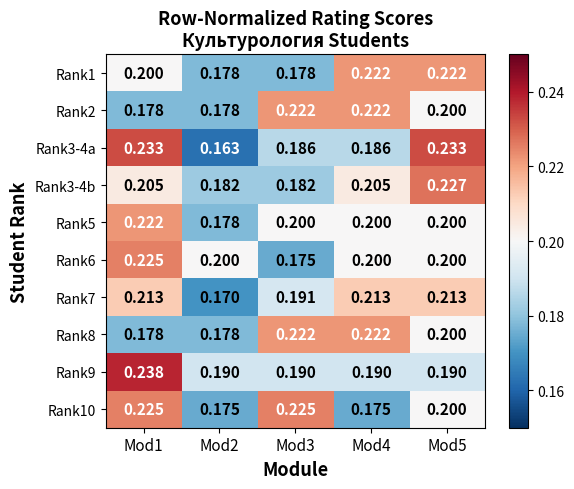

How many categories are shown in the chart?

5